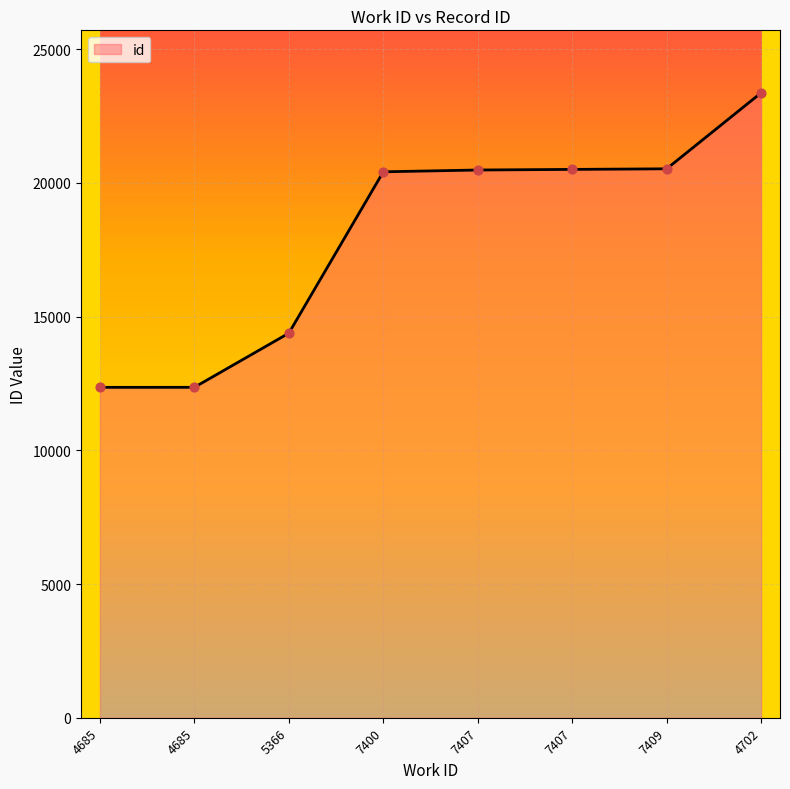

What is the change in value from 7409 to 4702?

+2842